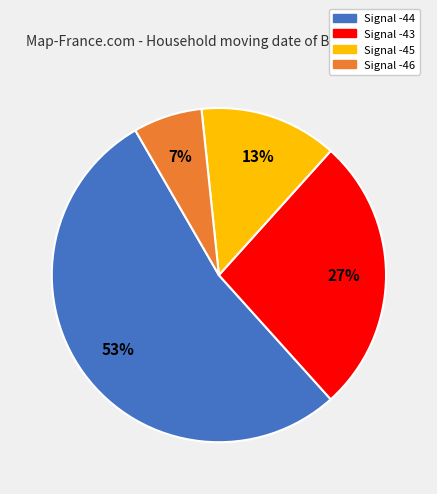

Is there any slice that represents more than half of the pie?

Yes